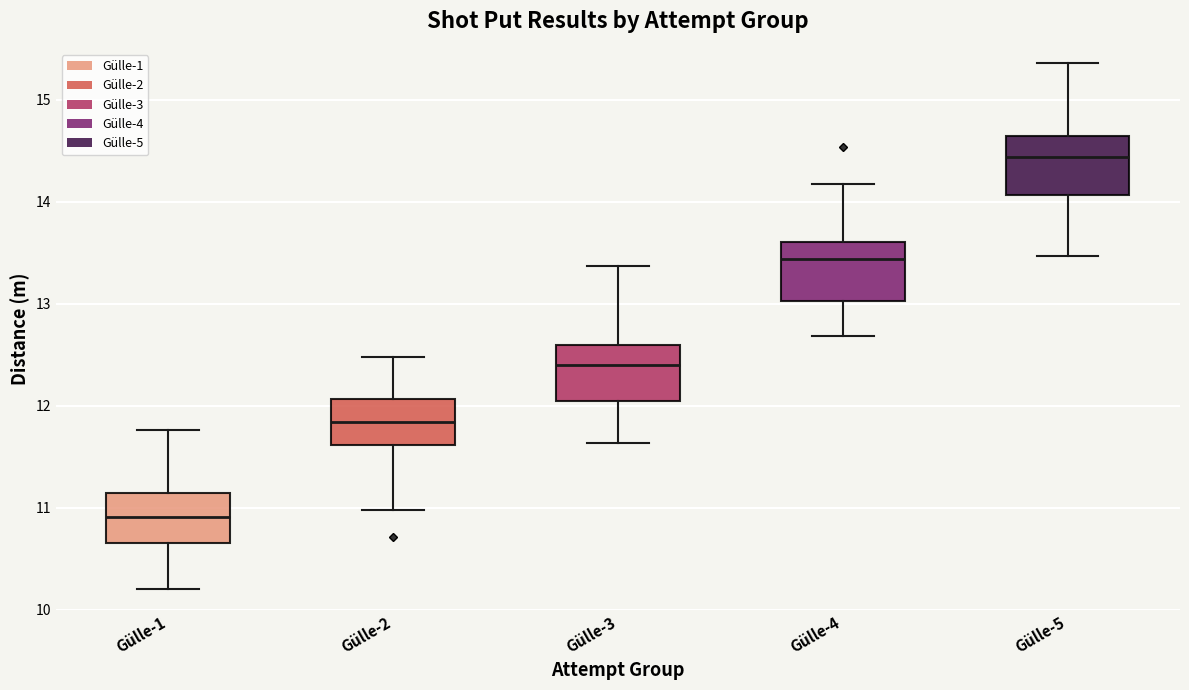

Reading left to right, transcribe this box plot: for each box, give where its median line is, the range the box spans, and where its two whiskers end, as read against the y-axis. The values are not printed on the chart, so give them approximately, as read against the axis.

Gülle-1: median 10.9, box 10.7 to 11.1, whiskers 10.2 to 11.8
Gülle-2: median 11.8, box 11.6 to 12.1, whiskers 11.0 to 12.5
Gülle-3: median 12.4, box 12.0 to 12.6, whiskers 11.6 to 13.4
Gülle-4: median 13.4, box 13.0 to 13.6, whiskers 12.7 to 14.2
Gülle-5: median 14.4, box 14.1 to 14.6, whiskers 13.5 to 15.4